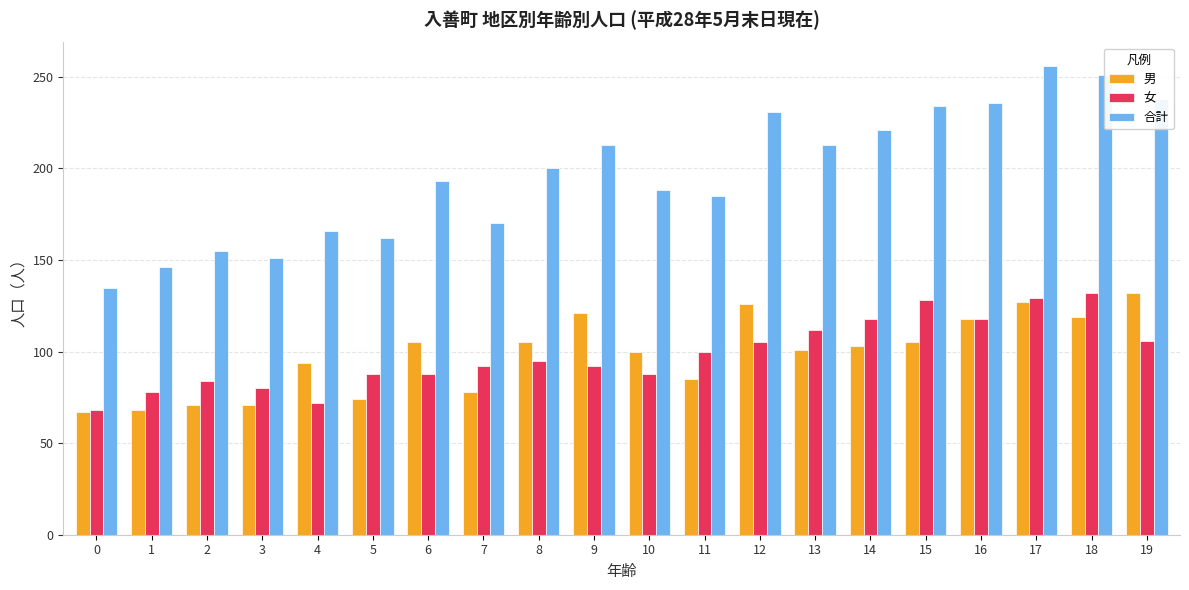

At how many categories does at least one series exceed 104?

20